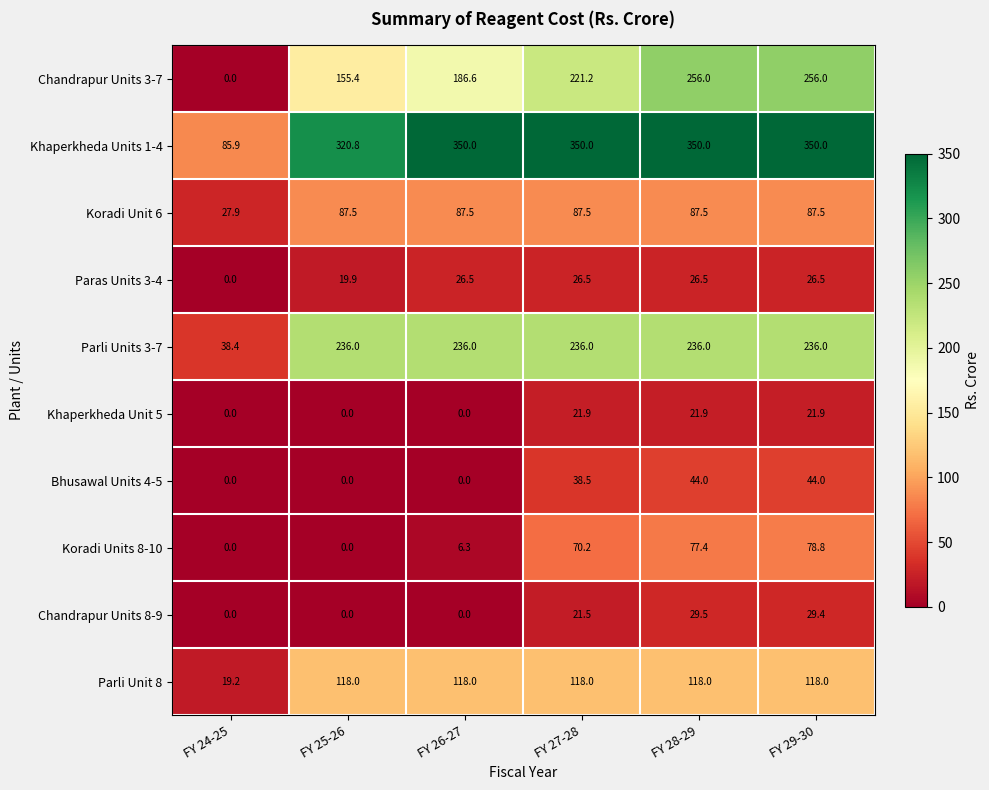

At how many categories does at least one series exceed 234?

5